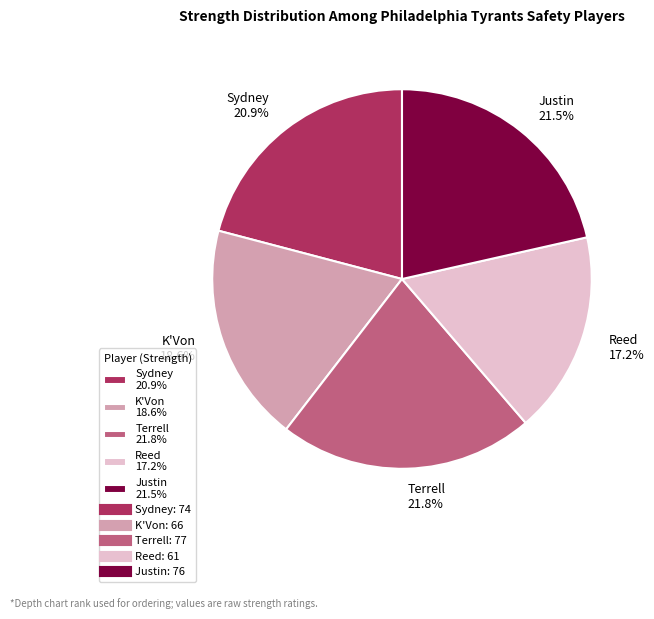

How many slices are in this pie chart?

5